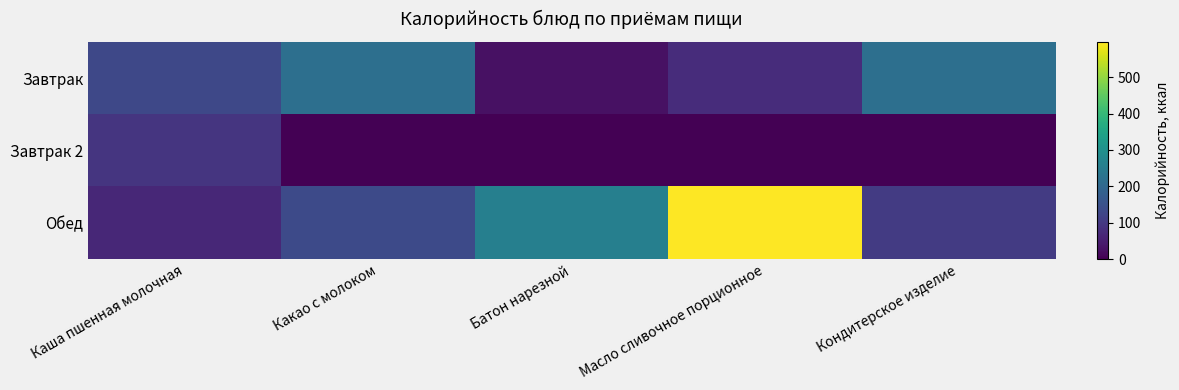

At how many categories does at least one series exceed 286?

1